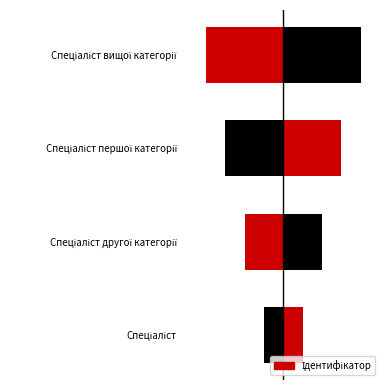

How many data points does each series have?

4